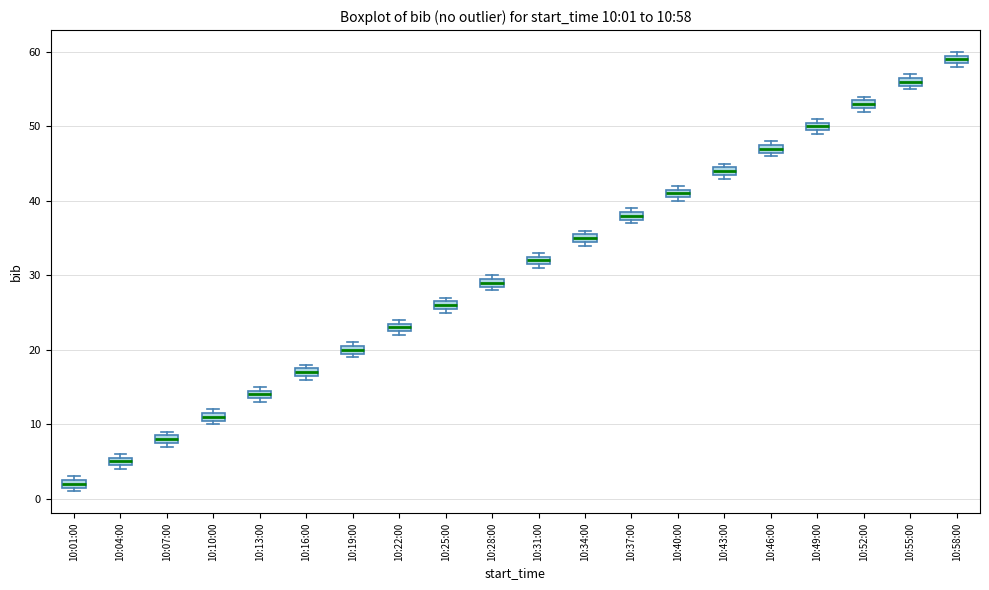

Which box has the lowest median line?

10:01:00